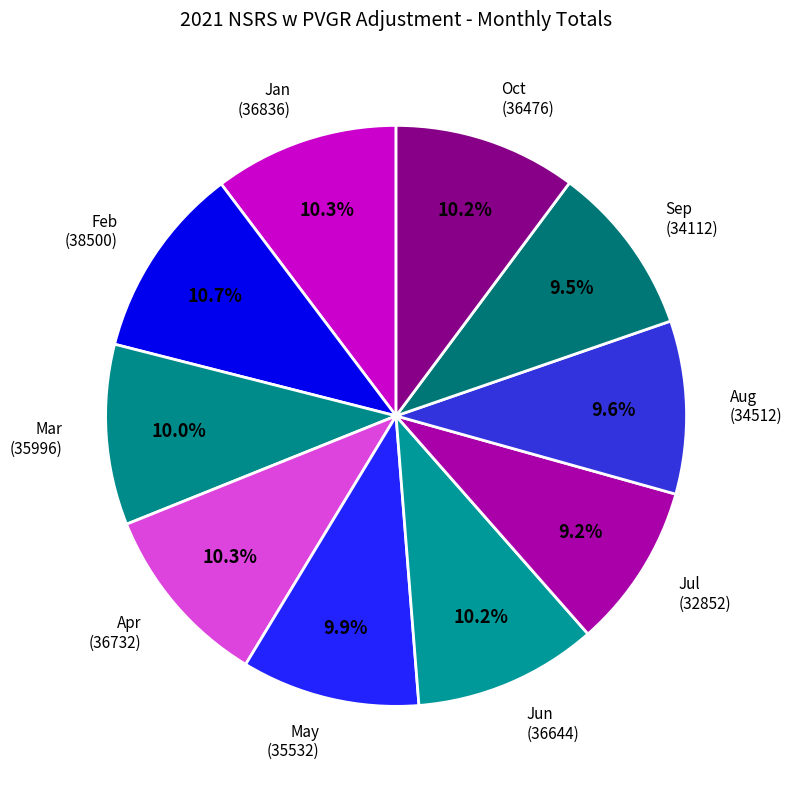

What is the ratio of the value at Sep to the value at Aug?

1.0